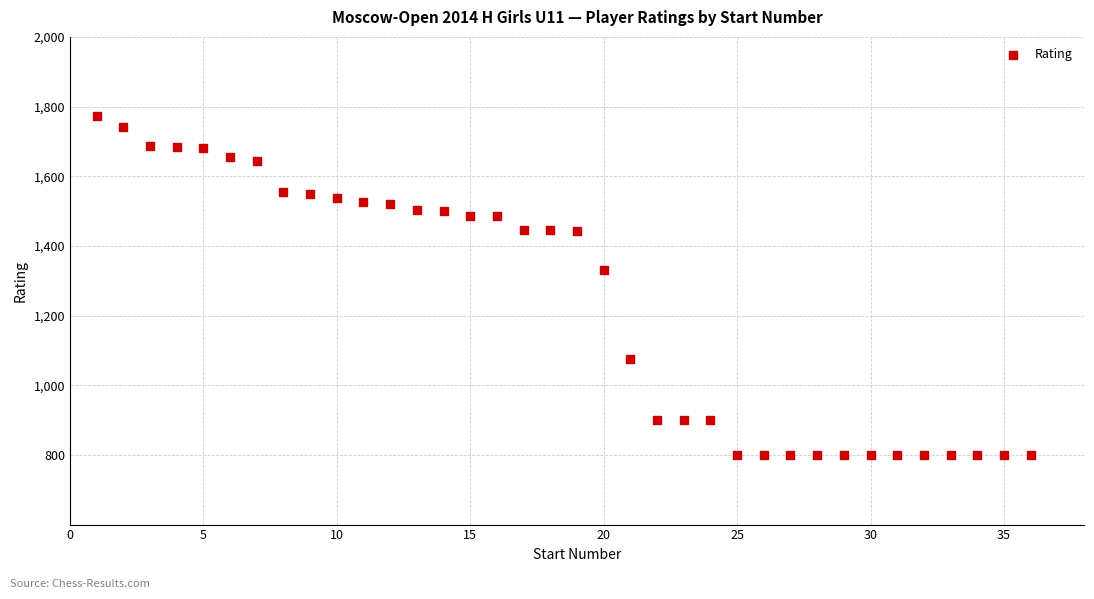

What Y value in the scatter plot is closest to 1286?

1330